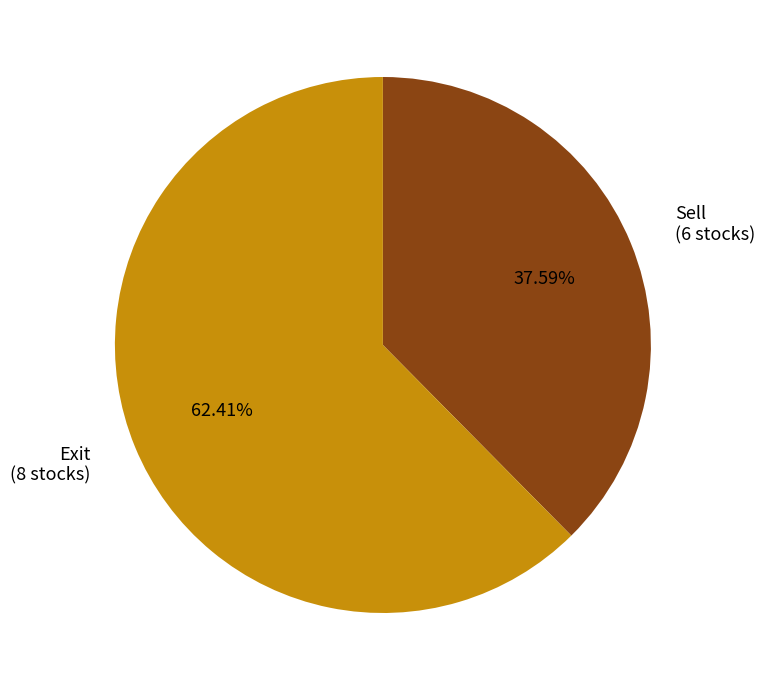

How many segments does this pie chart have?

2